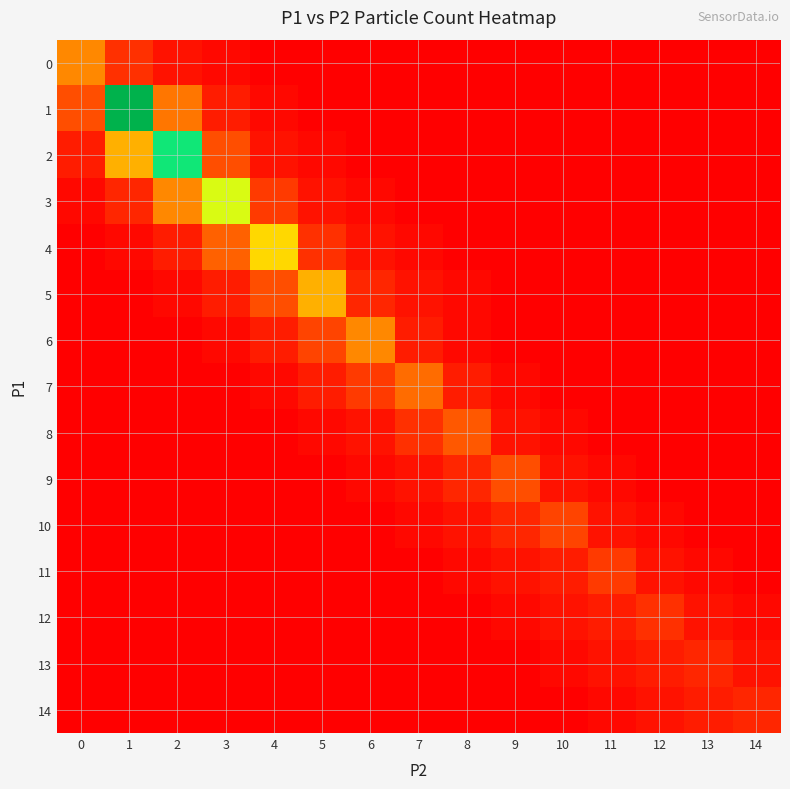

Reading left to right, extract all data points from this chart.

0: 0=14	1=5	2=2	3=1	4=0	5=0	6=0	7=0	8=0	9=0	10=0	11=0	12=0	13=0	14=0
1: 0=8	1=52	2=12	3=3	4=1	5=0	6=0	7=0	8=0	9=0	10=0	11=0	12=0	13=0	14=0
2: 0=3	1=18	2=38	3=8	4=2	5=1	6=0	7=0	8=0	9=0	10=0	11=0	12=0	13=0	14=0
3: 0=1	1=4	2=14	3=28	4=6	5=2	6=1	7=0	8=0	9=0	10=0	11=0	12=0	13=0	14=0
4: 0=0	1=1	2=3	3=10	4=22	5=5	6=2	7=1	8=0	9=0	10=0	11=0	12=0	13=0	14=0
5: 0=0	1=0	2=1	3=3	4=8	5=18	6=4	7=2	8=1	9=0	10=0	11=0	12=0	13=0	14=0
6: 0=0	1=0	2=0	3=1	4=3	5=7	6=14	7=3	8=1	9=0	10=0	11=0	12=0	13=0	14=0
7: 0=0	1=0	2=0	3=0	4=1	5=3	6=6	7=11	8=3	9=1	10=0	11=0	12=0	13=0	14=0
8: 0=0	1=0	2=0	3=0	4=0	5=1	6=2	7=5	8=9	9=2	10=1	11=0	12=0	13=0	14=0
9: 0=0	1=0	2=0	3=0	4=0	5=0	6=1	7=2	8=4	9=8	10=2	11=1	12=0	13=0	14=0
10: 0=0	1=0	2=0	3=0	4=0	5=0	6=0	7=1	8=2	9=4	10=7	11=2	12=1	13=0	14=0
11: 0=0	1=0	2=0	3=0	4=0	5=0	6=0	7=0	8=1	9=2	10=3	11=6	12=2	13=1	14=0
12: 0=0	1=0	2=0	3=0	4=0	5=0	6=0	7=0	8=0	9=1	10=2	11=3	12=5	13=2	14=1
13: 0=0	1=0	2=0	3=0	4=0	5=0	6=0	7=0	8=0	9=0	10=1	11=2	12=3	13=4	14=2
14: 0=0	1=0	2=0	3=0	4=0	5=0	6=0	7=0	8=0	9=0	10=0	11=1	12=2	13=3	14=4